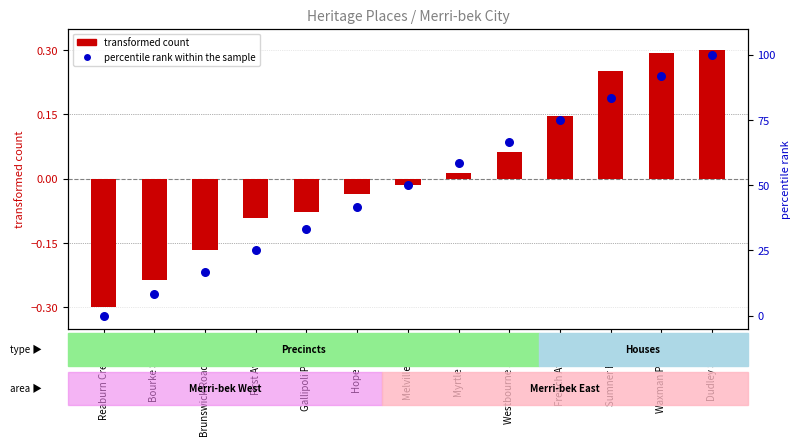

What are all the series names shown in the legend?

transformed count, percentile rank within the sample